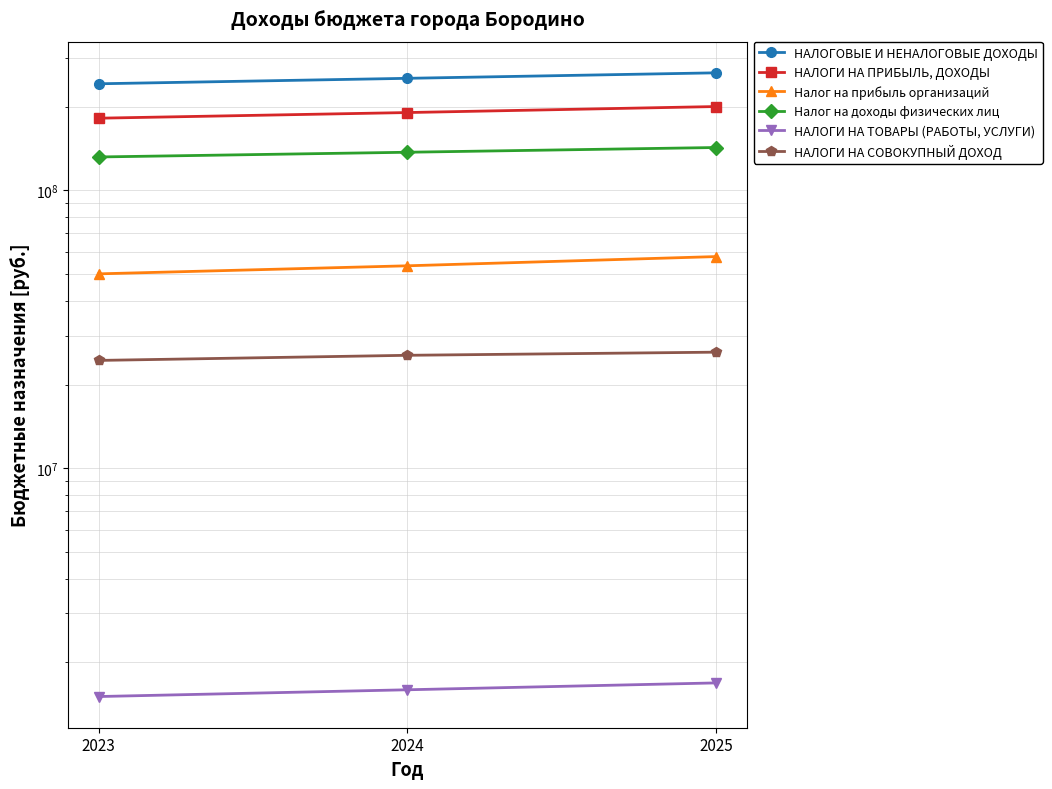

How many data points in Налог на прибыль организаций are less than 53533522?

1